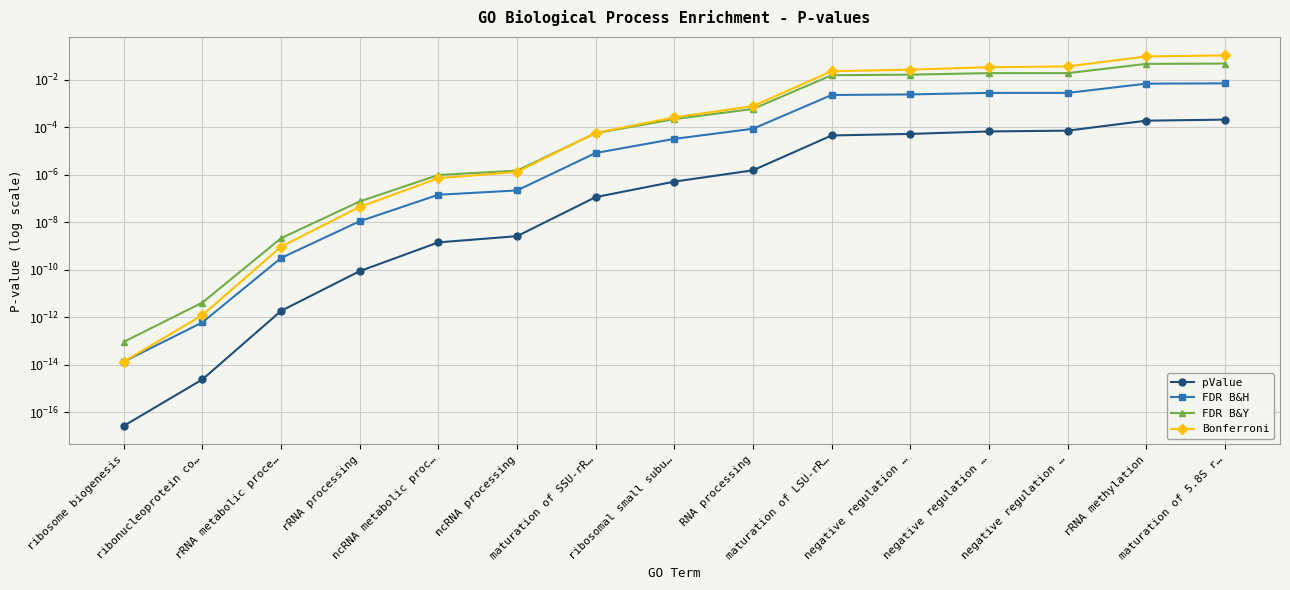

Reading left to right, transcribe all the data shown in this chart.

pValue: 0.0	0.0	0.0	0.0	0.0	0.0	0.0	0.0	0.0	0.0	0.0	0.0	0.0	0.0	0.0
FDR B&H: 0.0	0.0	0.0	0.0	0.0	0.0	0.0	0.0	0.0	0.0	0.0	0.0	0.0	0.0	0.0
FDR B&Y: 0.0	0.0	0.0	0.0	0.0	0.0	0.0	0.0	0.0	0.0	0.0	0.0	0.0	0.0	0.0
Bonferroni: 0.0	0.0	0.0	0.0	0.0	0.0	0.0	0.0	0.0	0.0	0.0	0.0	0.0	0.1	0.1